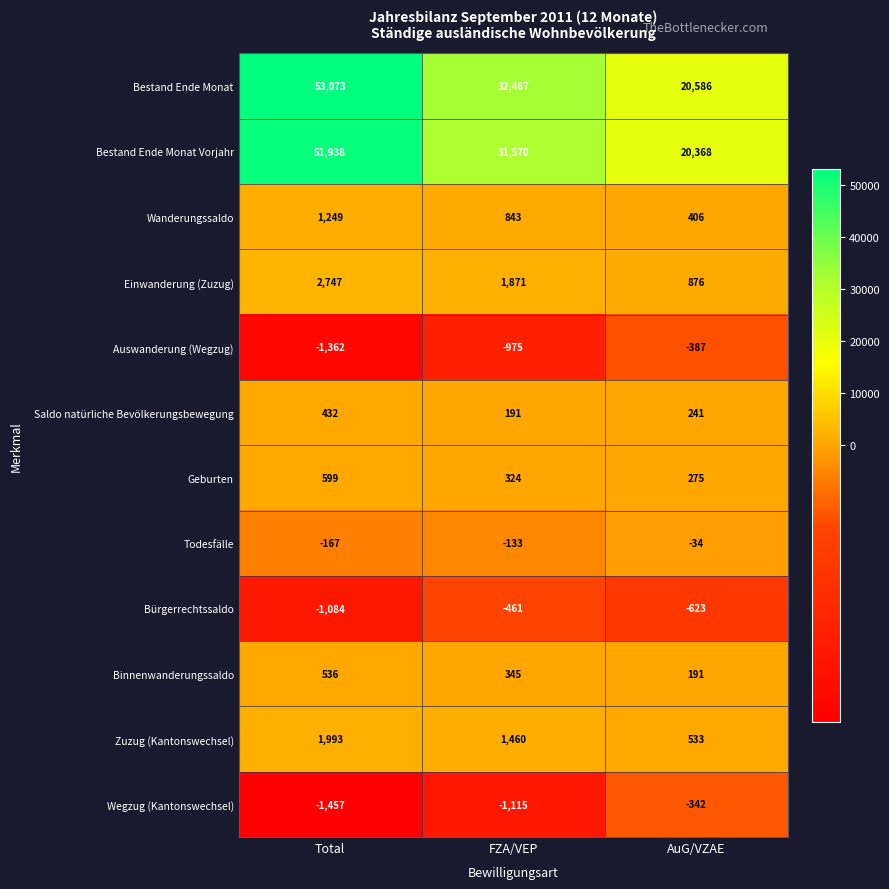

The Wanderungssaldo series shows 826 at Total. True or false?

False